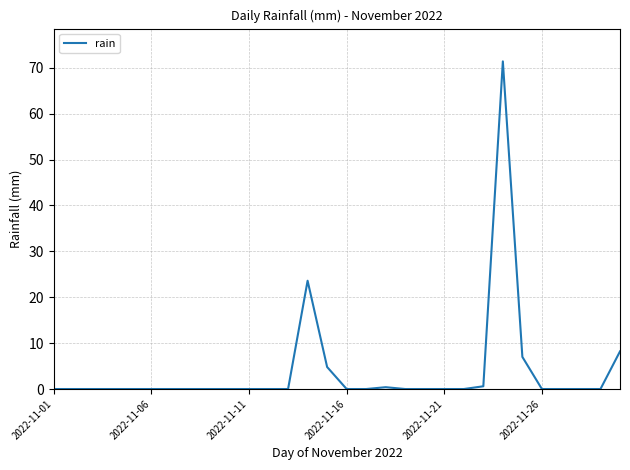

What is the greatest value displayed?

71.4